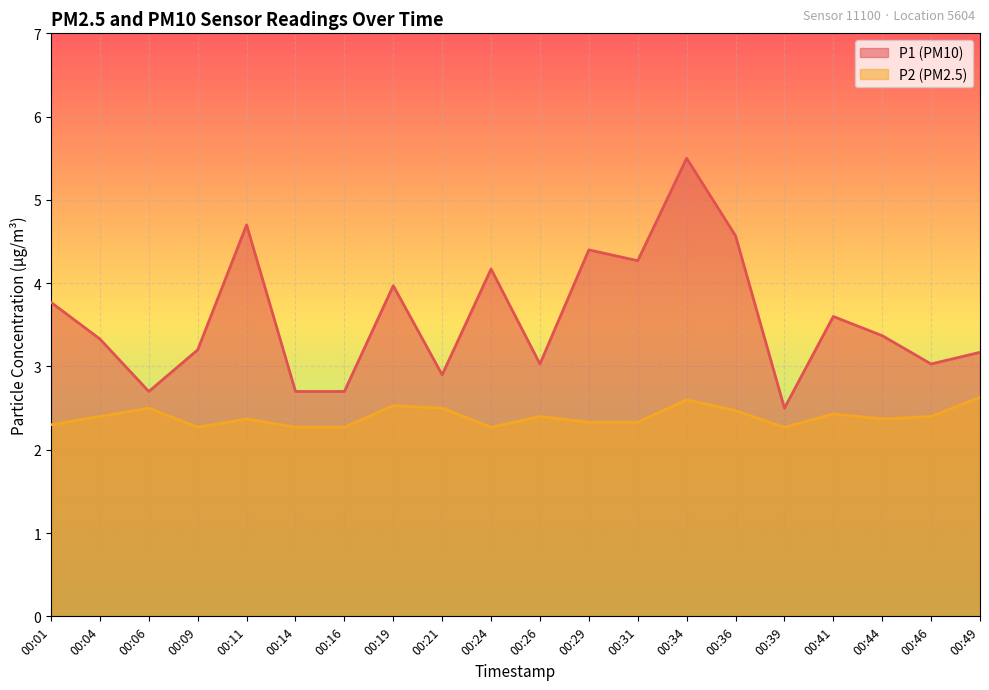

Count the number of data series in this chart.

2